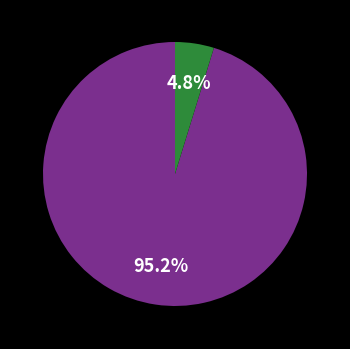

Is there a majority slice in this chart?

Yes